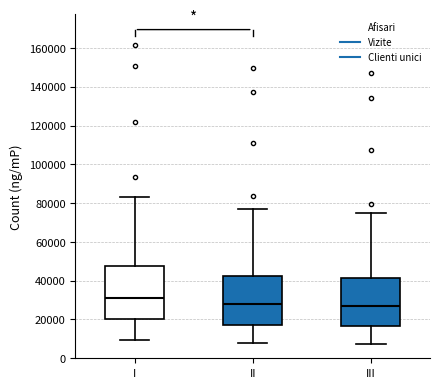

Reading left to right, transcribe this box plot: for each box, give where its median line is, the range the box spans, and where its two whiskers end, as read against the y-axis. The values are not printed on the chart, so give them approximately, as read against the axis.

I: median 32000, box 20000 to 48000, whiskers 10000 to 84000
II: median 28000, box 18000 to 42000, whiskers 8000 to 76000
III: median 26000, box 16000 to 42000, whiskers 8000 to 76000